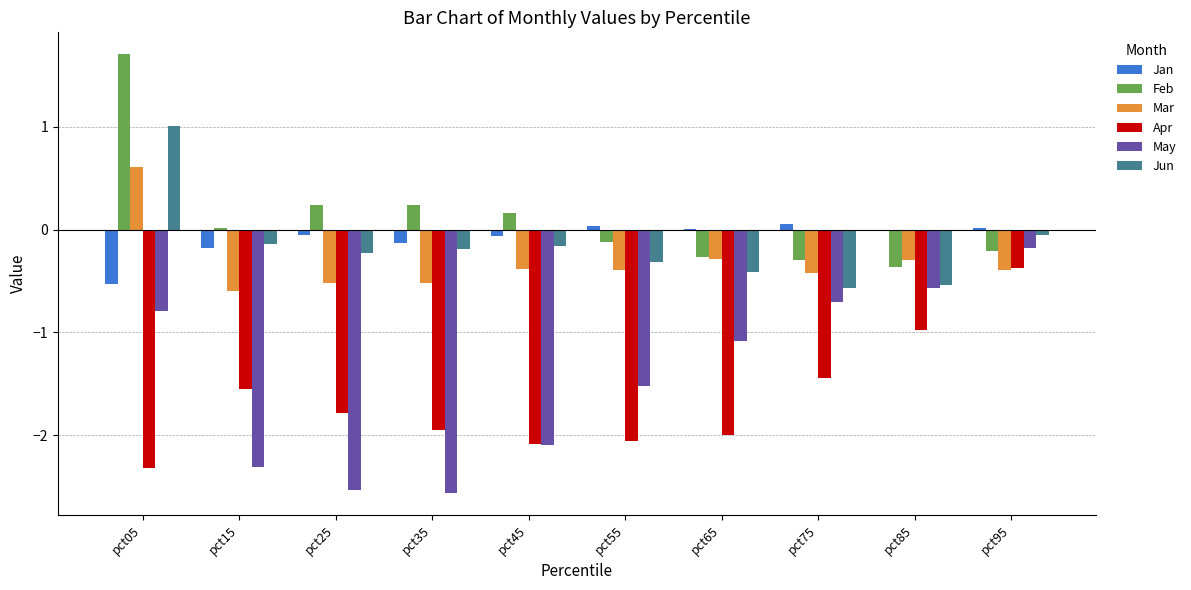

Which series has the largest total across all categories?

Feb